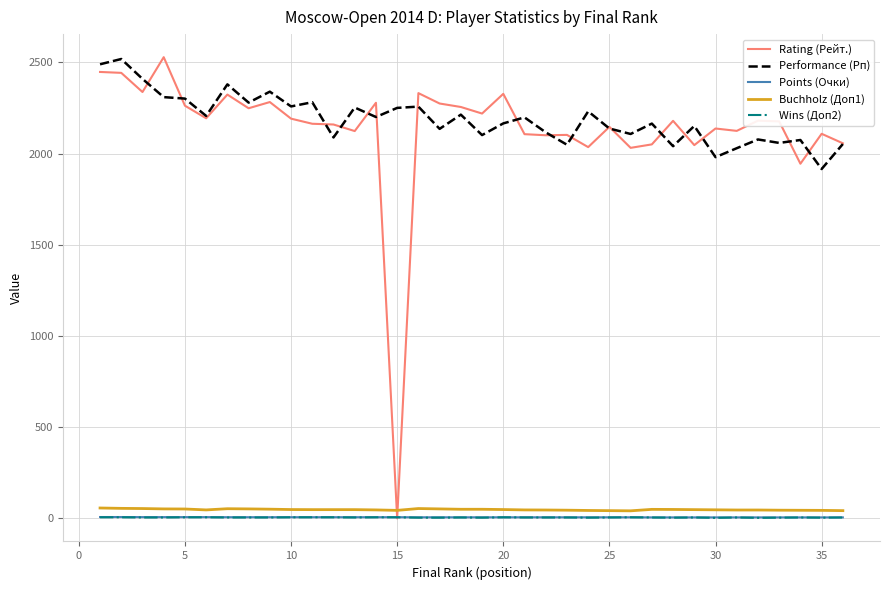

True or false: Performance (Рп) and Buchholz (Доп1) cross at least once.

False